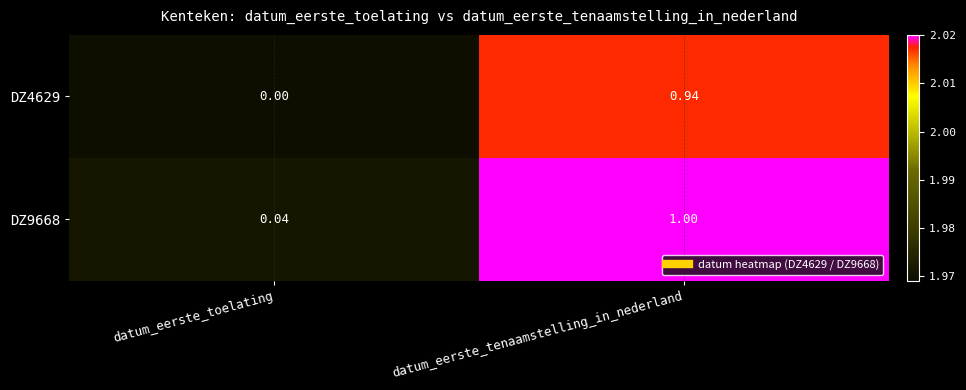

Which series changed the most between datum_eerste_toelating and datum_eerste_tenaamstelling_in_nederland?

DZ9668